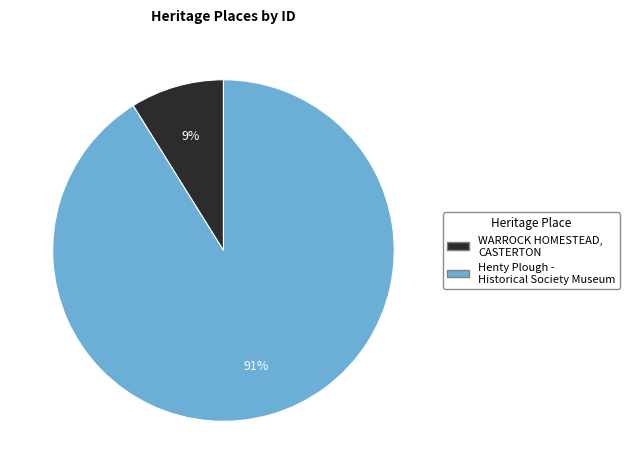

True or false: Henty Plough - Historical Society Museum accounts for 91% of the total.

True